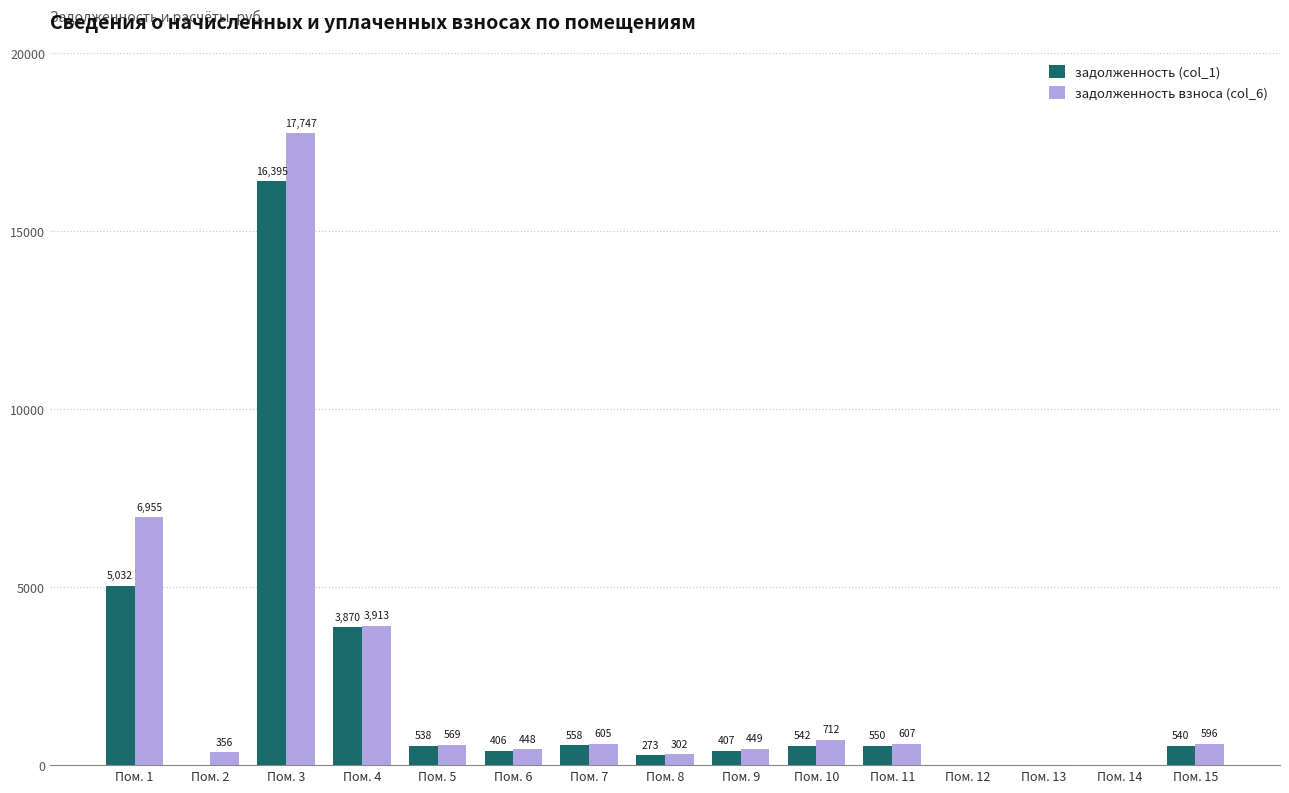

The value of задолженность взноса (col_6) at Пом. 8 is 301.8. True or false?

True